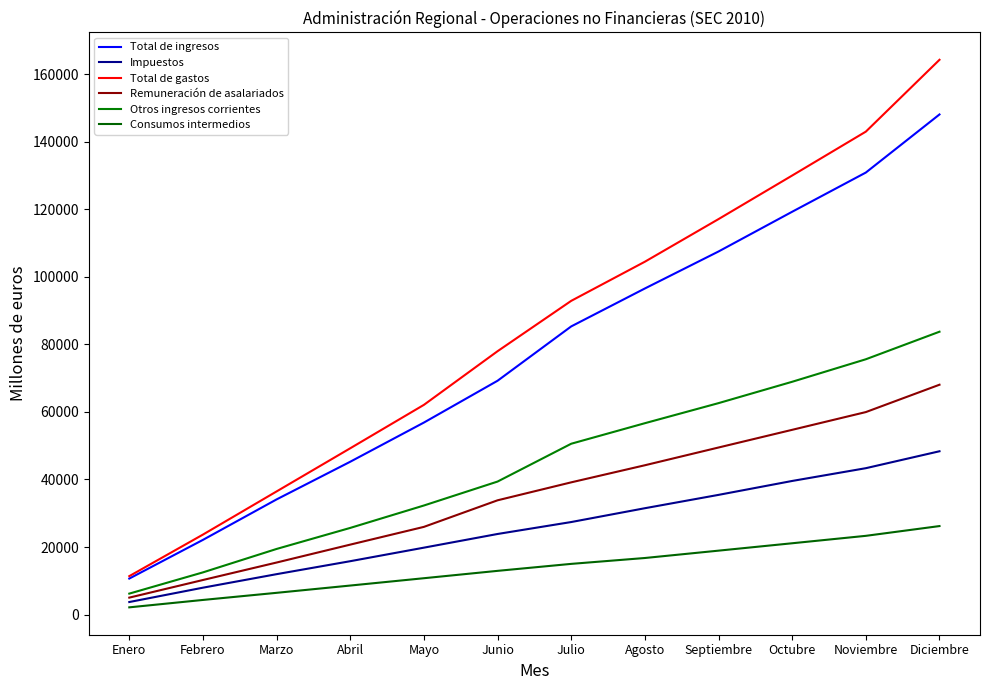

Rank the categories by Remuneración de asalariados value from lowest to highest.

Enero, Febrero, Marzo, Abril, Mayo, Junio, Julio, Agosto, Septiembre, Octubre, Noviembre, Diciembre